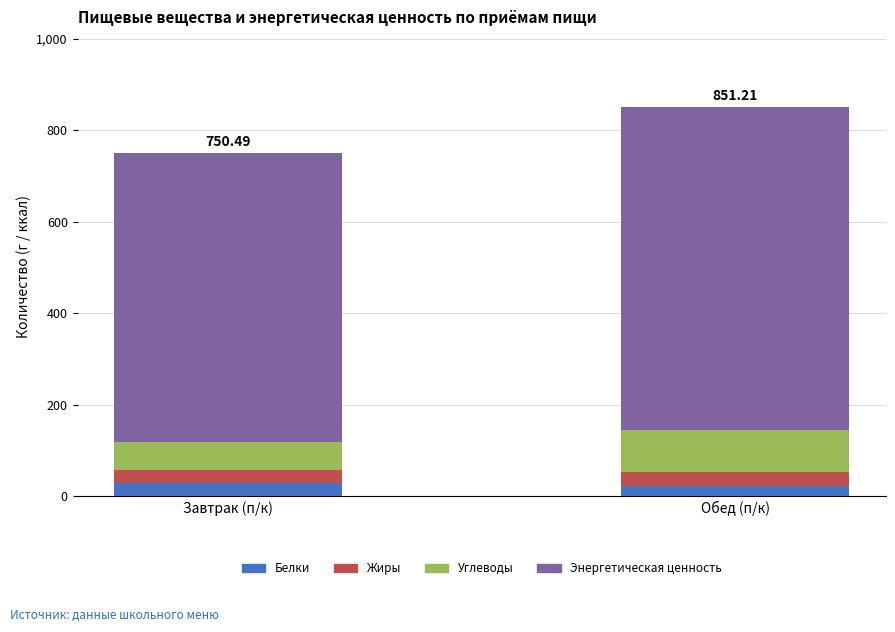

Are the bars grouped side by side (vs. stacked)?

No